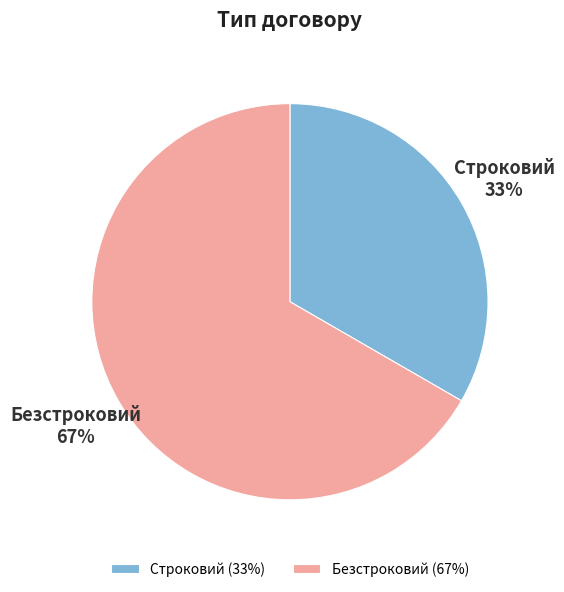

Does Строковий account for over 50% of the chart?

No